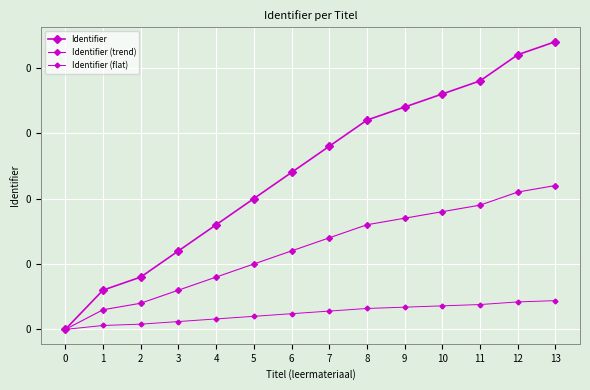

Is this an area chart (filled region under the line)?

No